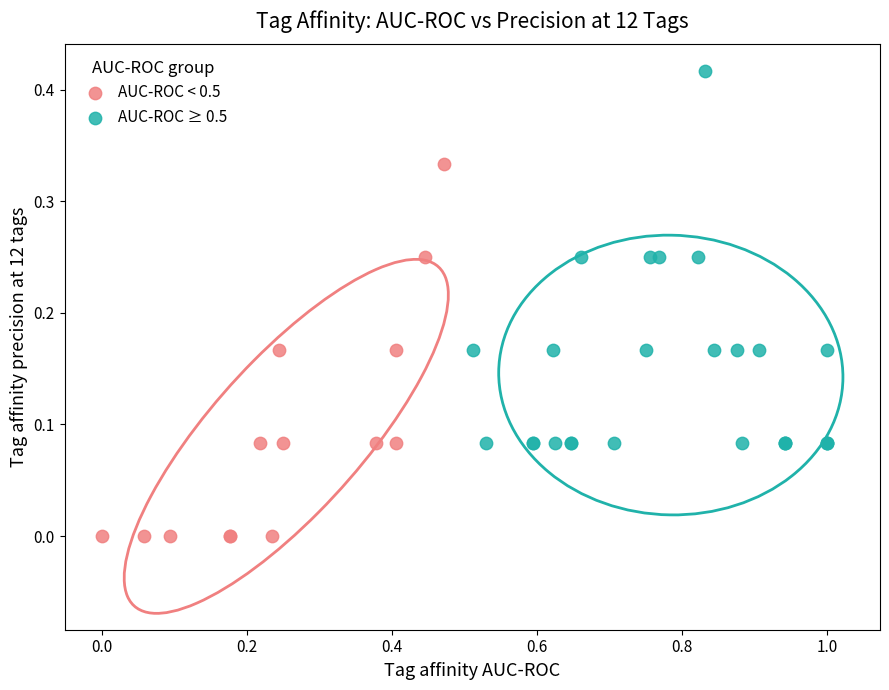

Which series reaches the maximum Y coordinate?

AUC-ROC ≥ 0.5